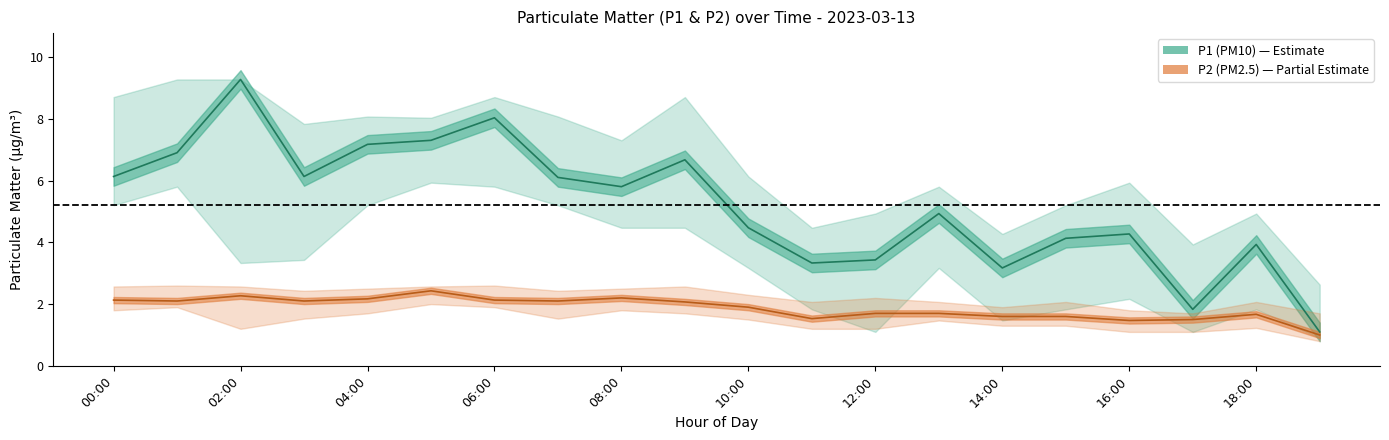

Between 03:00 and 16:00, which series saw the biggest shift?

P1_upper